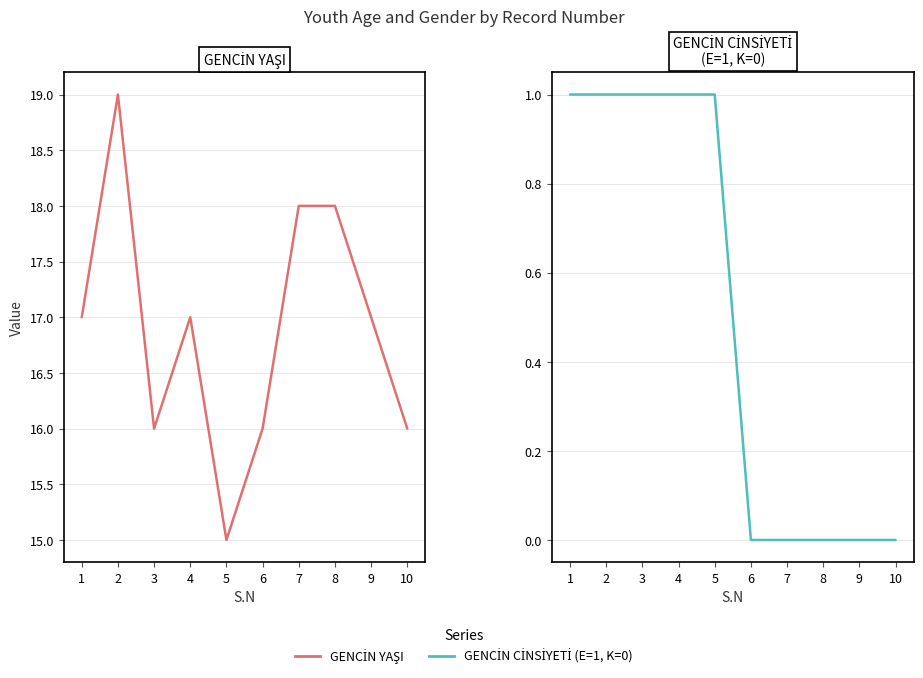

The GENCİN CİNSİYETİ (E=1, K=0) series shows 1 at 3. True or false?

False